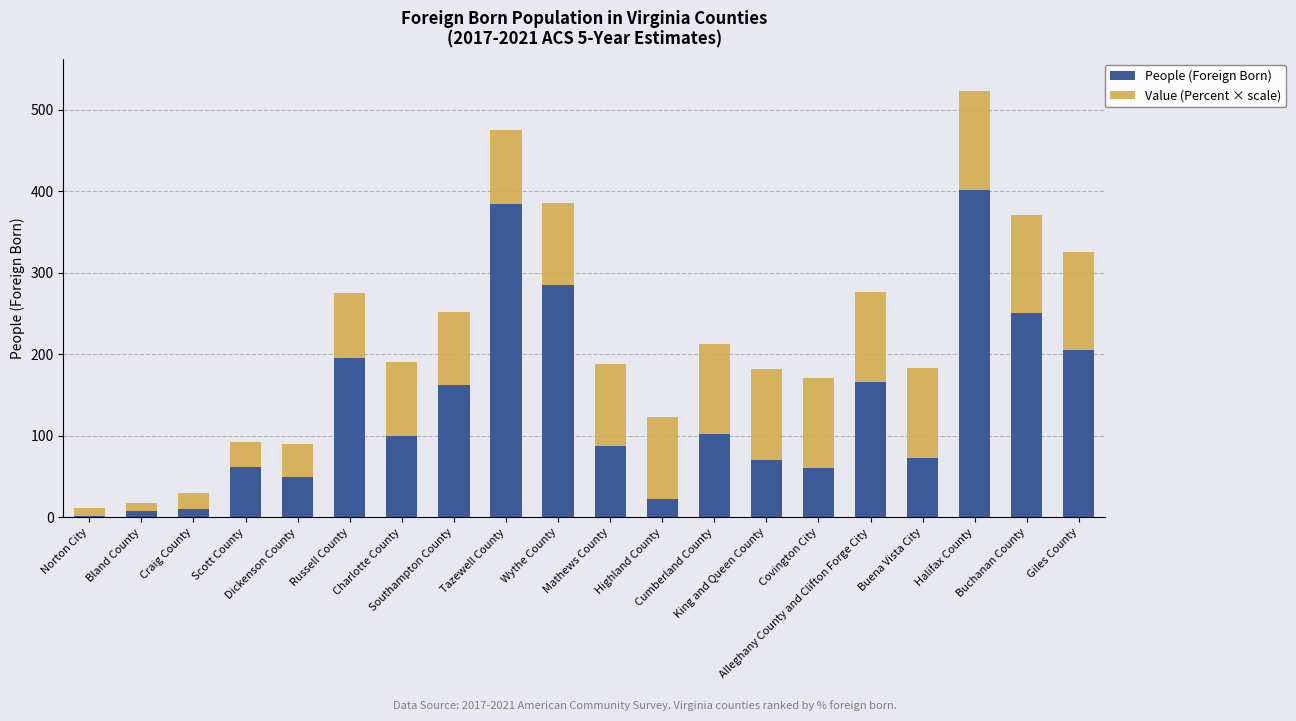

At which category is the sum across all series the highest?

Halifax County